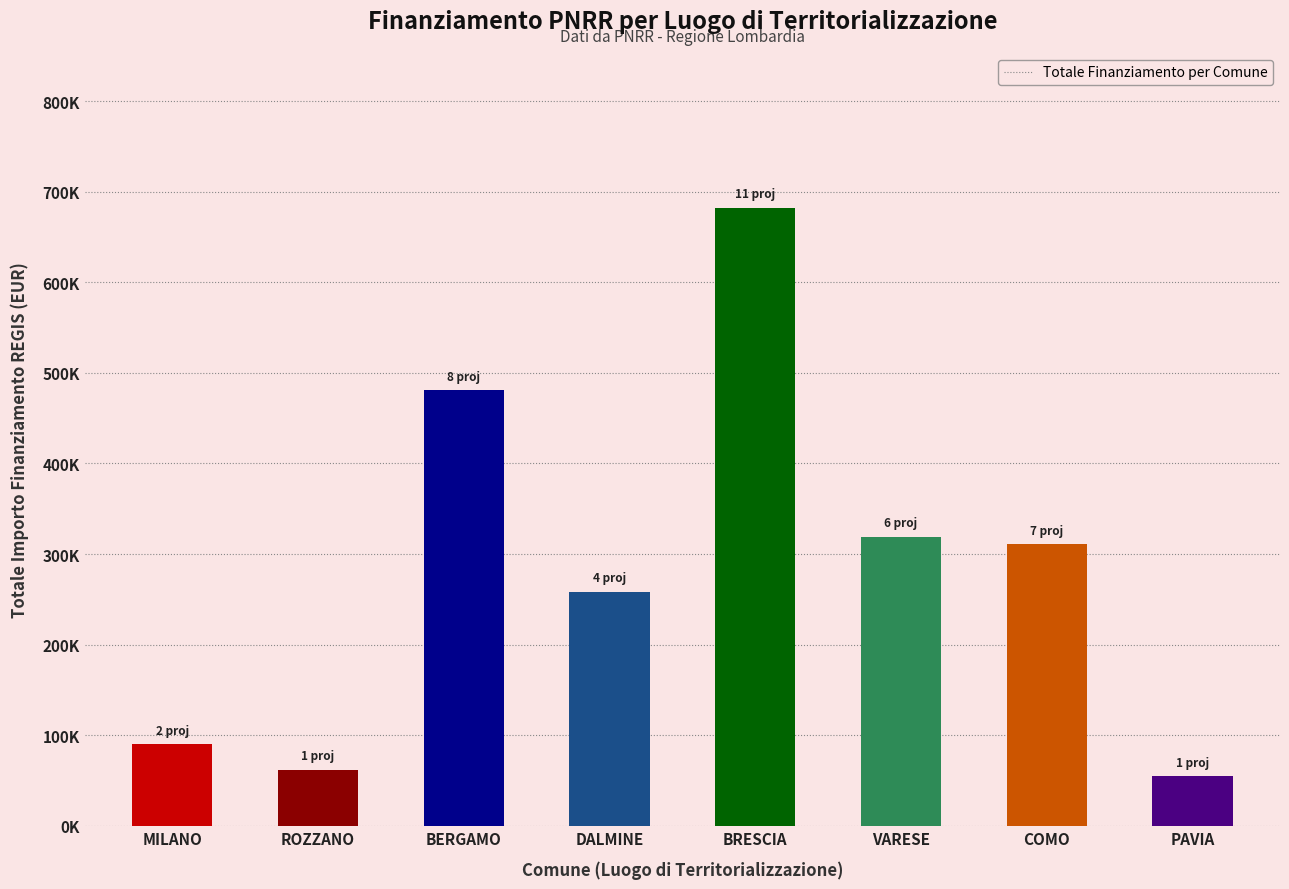

Are the bars horizontal?

No